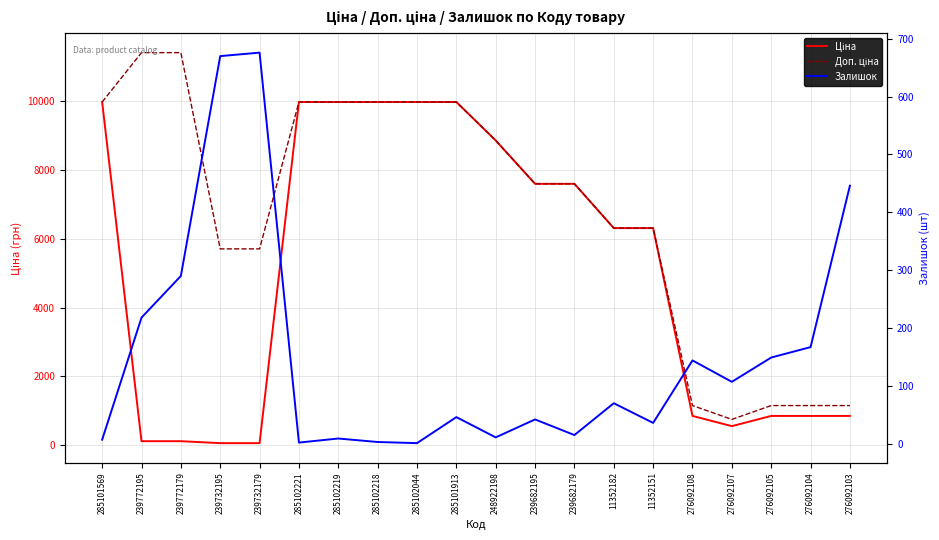

The Залишок series shows 0.3 at 285102044. True or false?

False